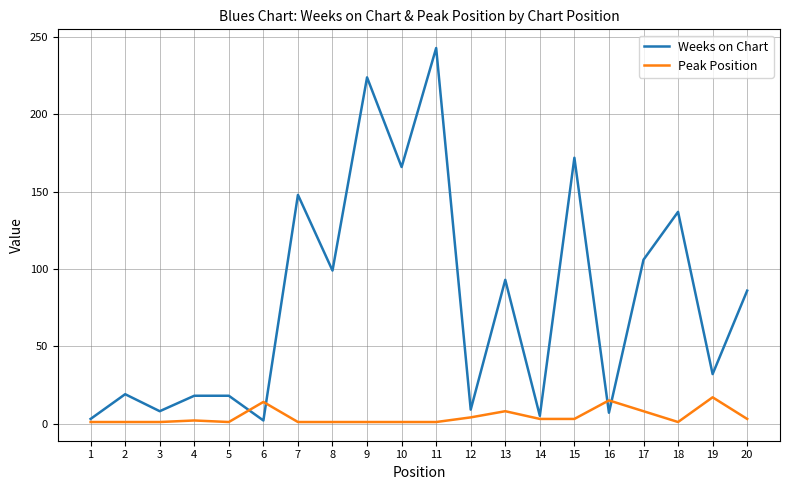

Which series has the widest spread of values?

Weeks on Chart